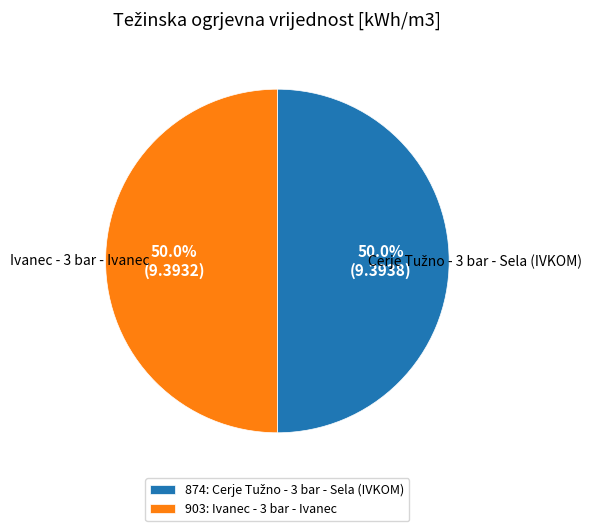

Count the number of slices in the pie.

2